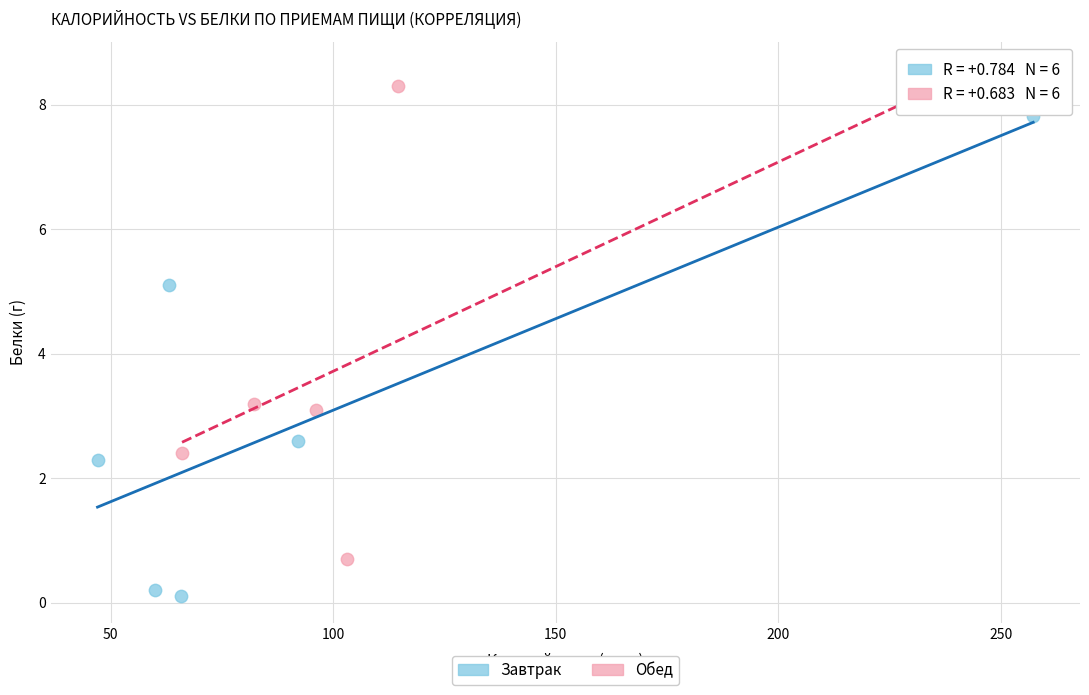

Which series contains the highest Y value?

Обед